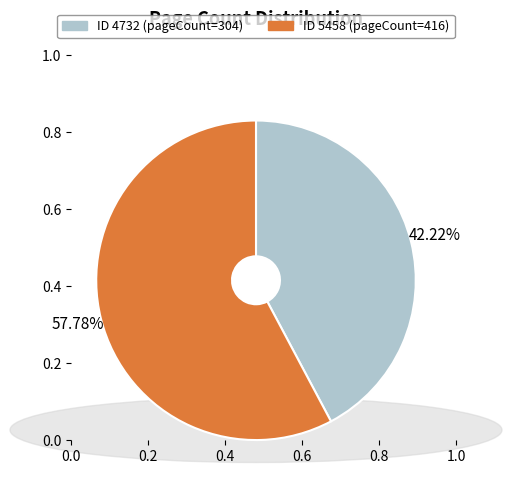

Does any single category account for the majority?

Yes